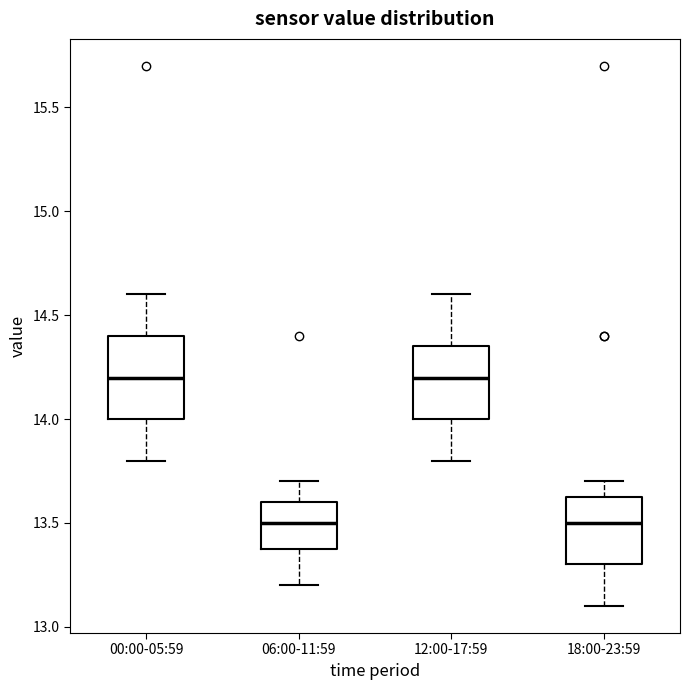

Where is the upper edge of the box for 06:00-11:59 on the y-axis? The values are not printed on the chart, so give them approximately, as read against the axis.

13.60